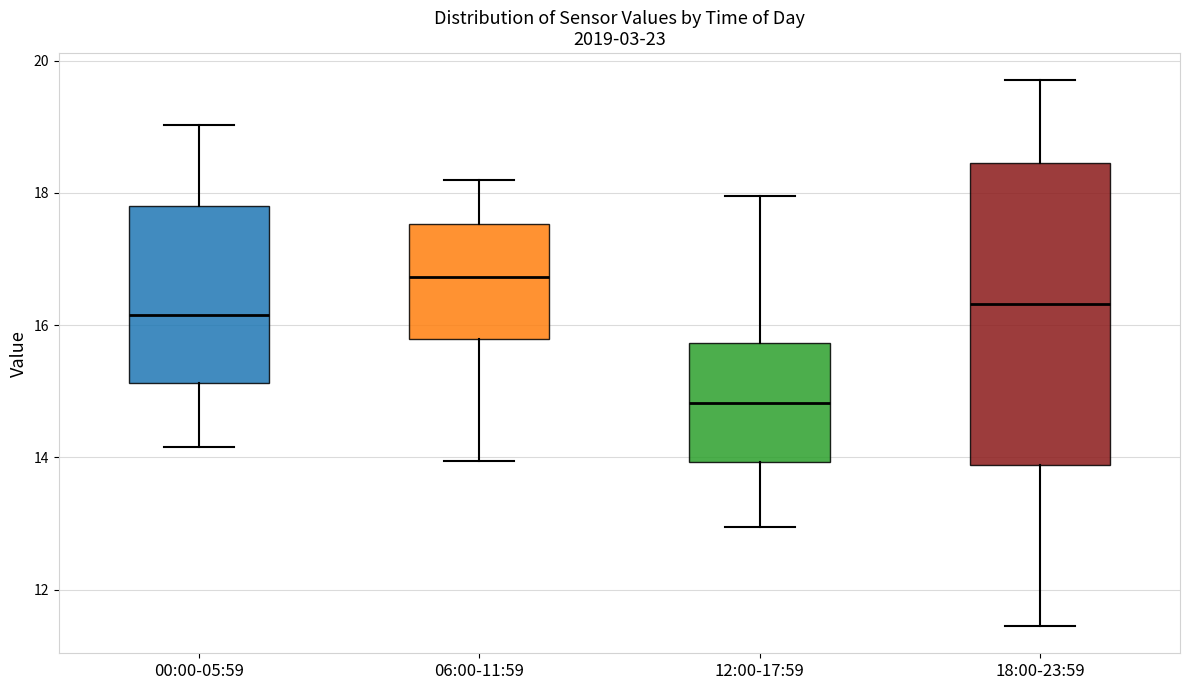

Where does the lower whisker of the box for 06:00-11:59 end on the y-axis? The values are not printed on the chart, so give them approximately, as read against the axis.

14.0